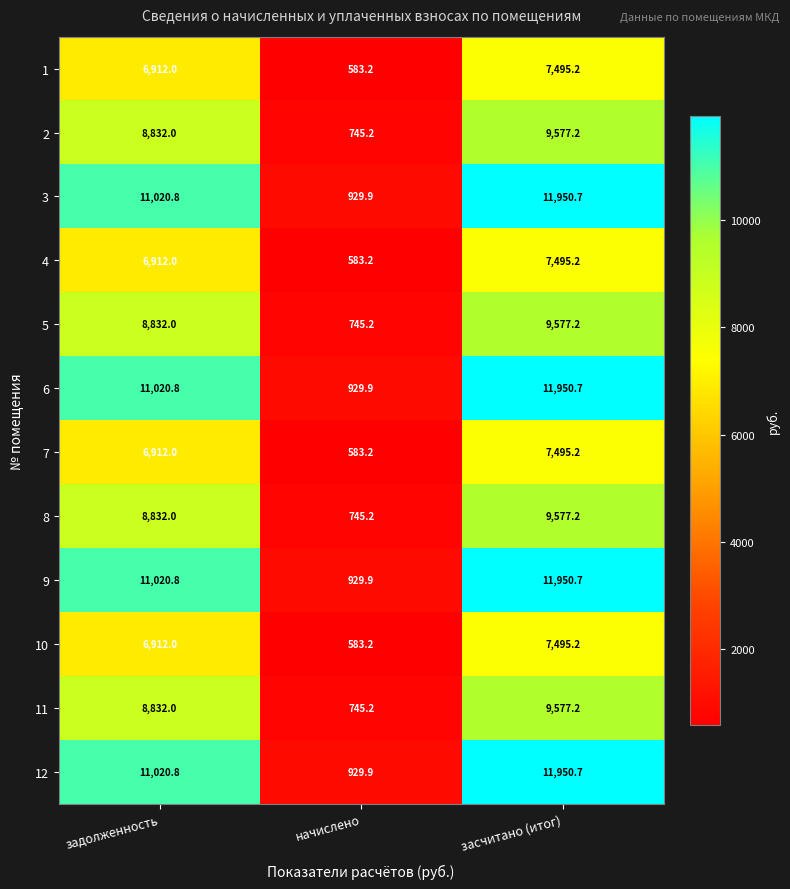

What is the difference between the maximum and minimum values in the 1 series?

6912.0